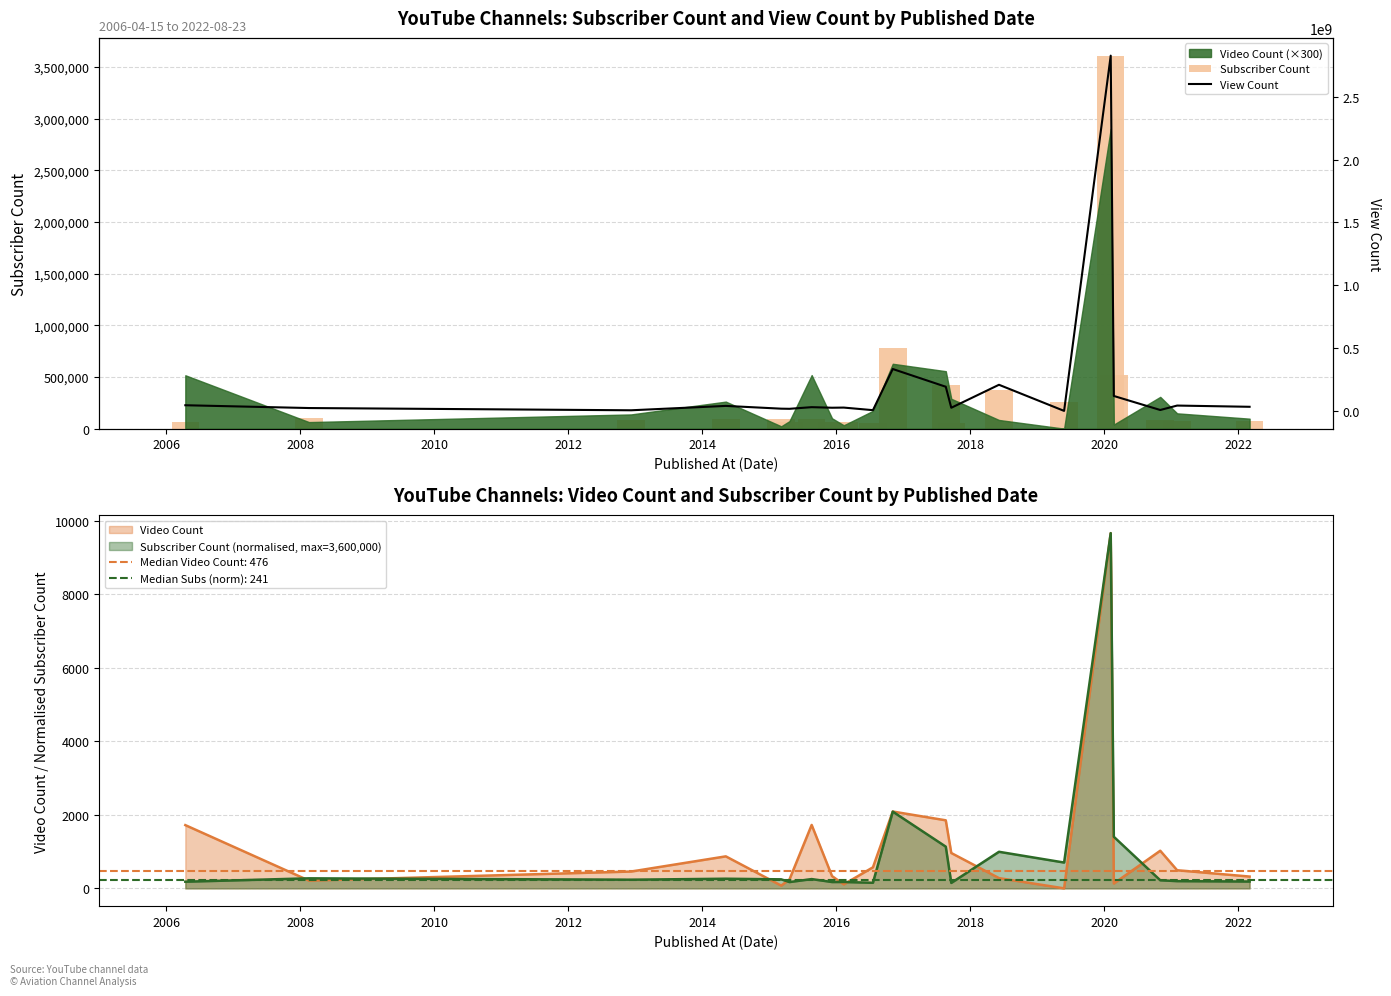

How many bars are there in each group?

2